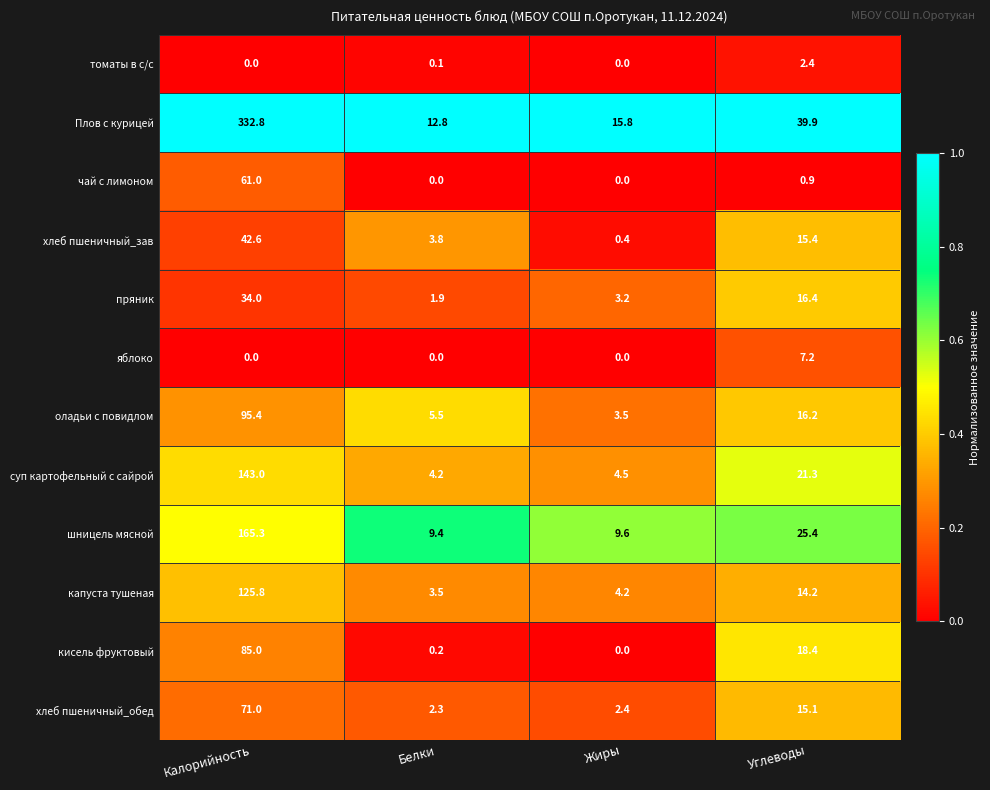

What is the average value of the томаты в с/с series?

0.6